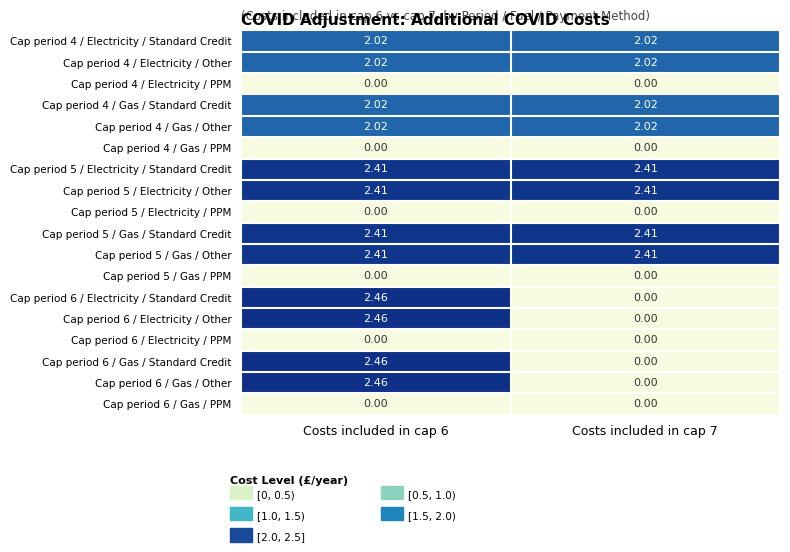

Is the value of Cap period 4 / Electricity / Standard Credit at Costs included in cap 6 greater than the value of Cap period 6 / Electricity / Other at Costs included in cap 7?

Yes